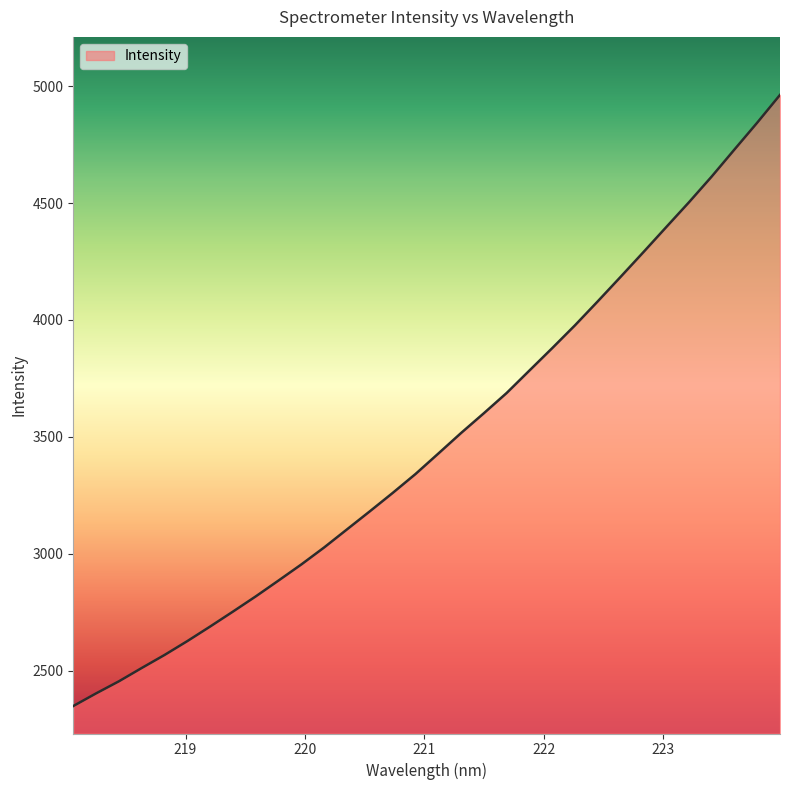

What is the greatest value displayed?

4962.2